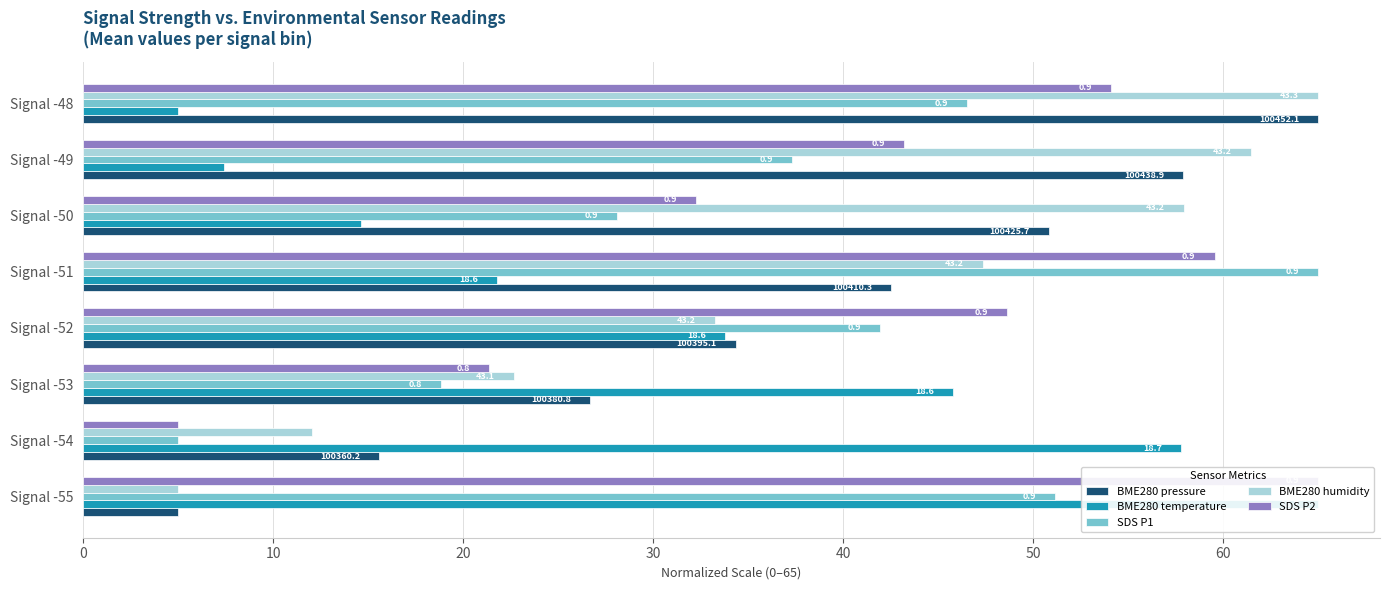

What are all the series names shown in the legend?

BME280 pressure, BME280 temperature, SDS P1, BME280 humidity, SDS P2